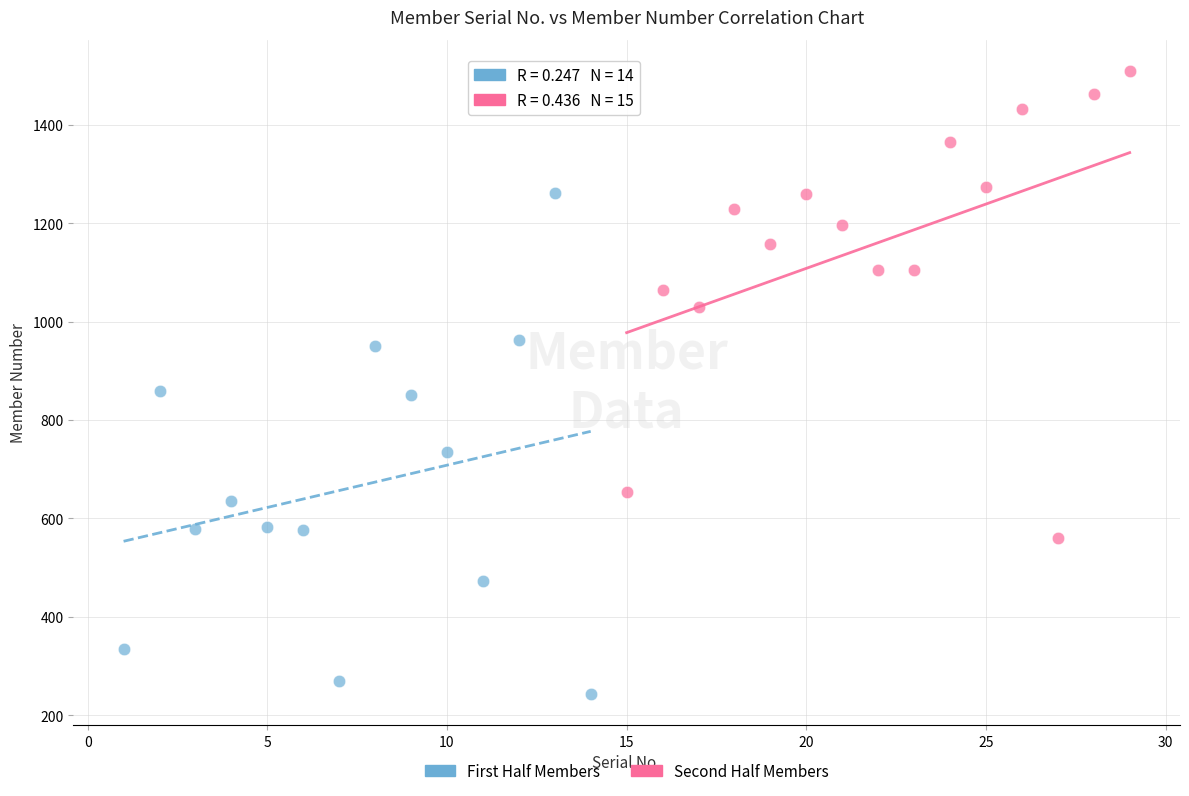

Which series has the largest Y range (max minus min)?

First Half Members